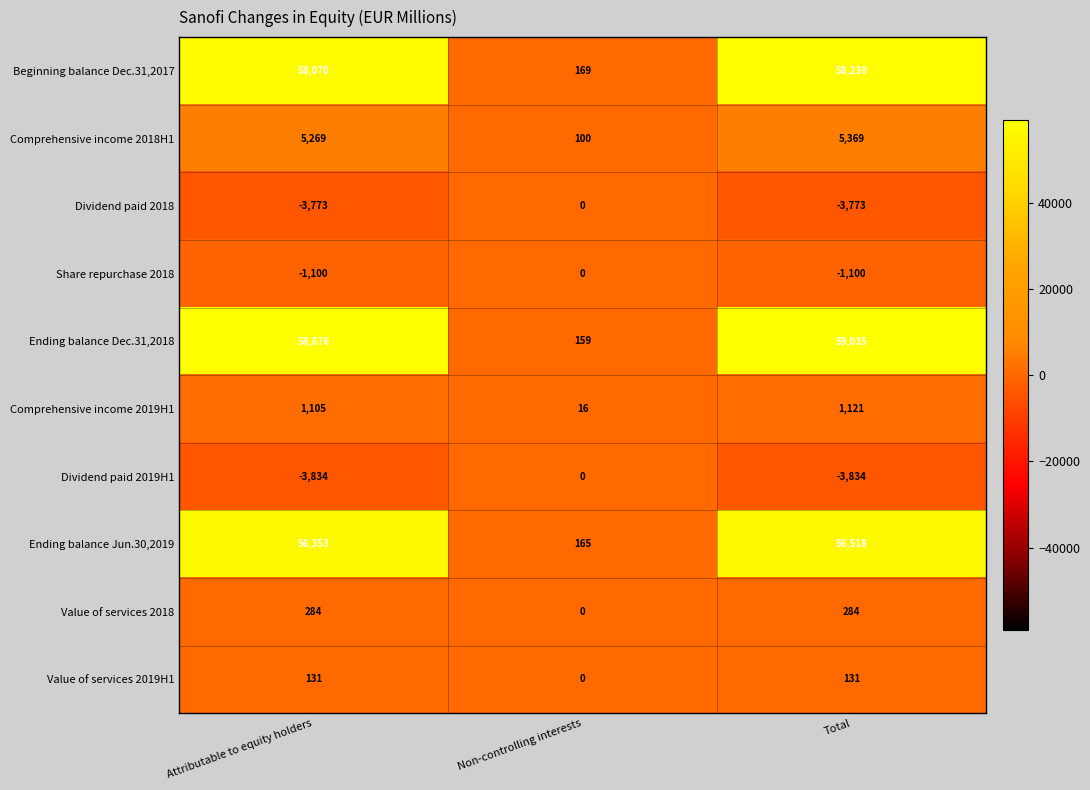

The Comprehensive income 2019H1 series shows 384 at Total. True or false?

False